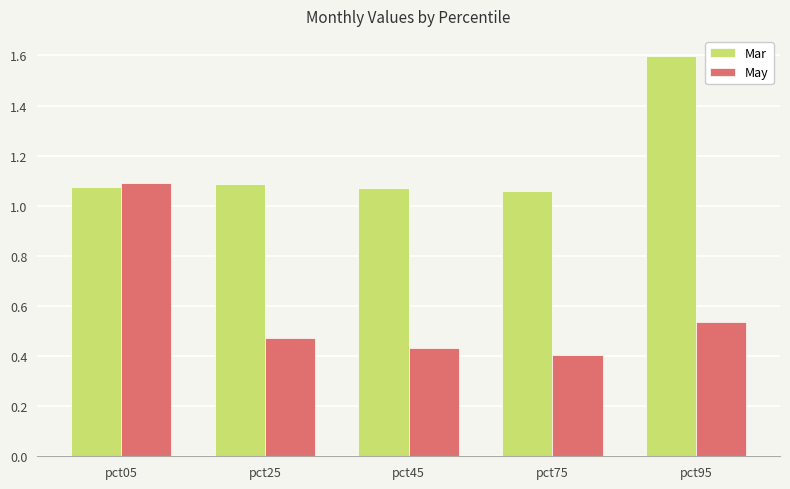

The Mar series shows 1.7 at pct75. True or false?

False